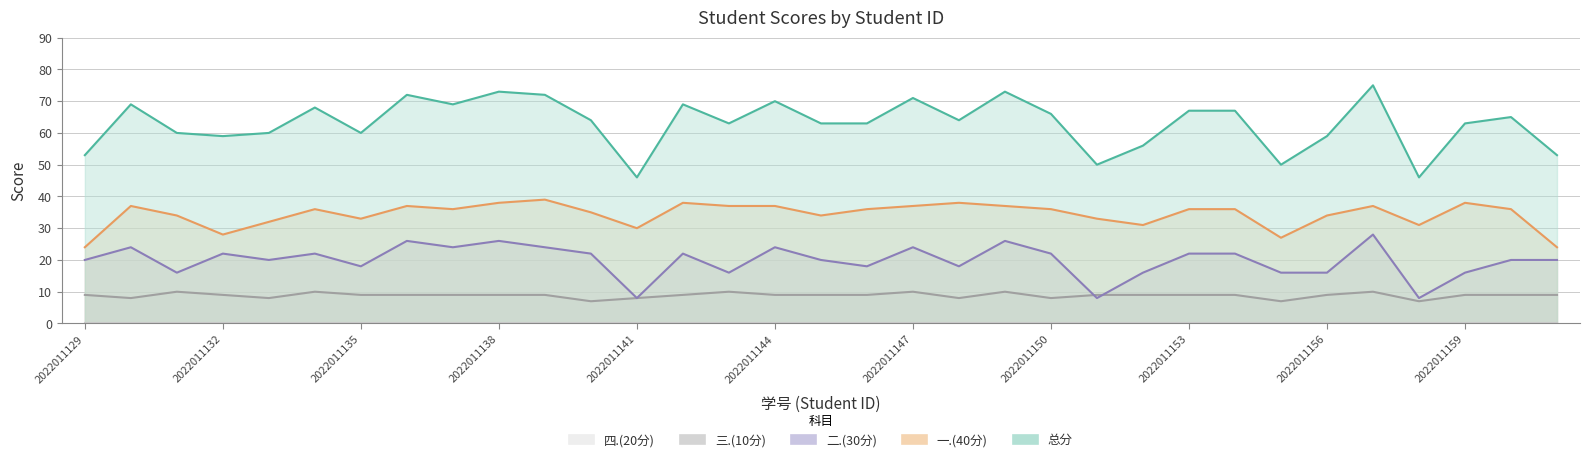

What is the difference between the 二.(30分) values at 2022011139 and 2022011151?

16